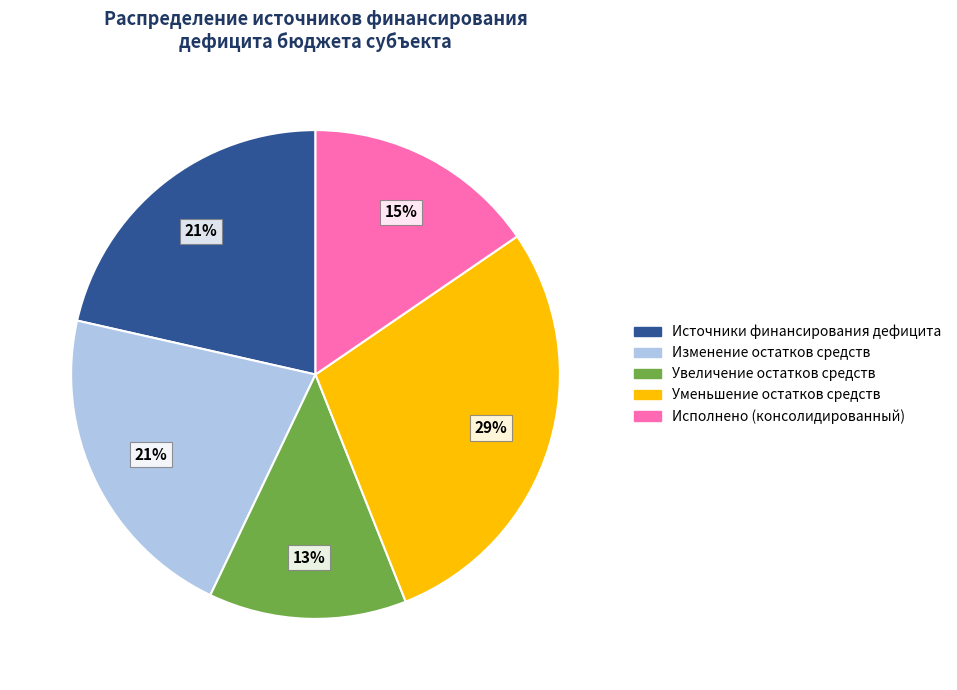

Between Изменение остатков средств and Исполнено (консолидированный), which is larger?

Изменение остатков средств